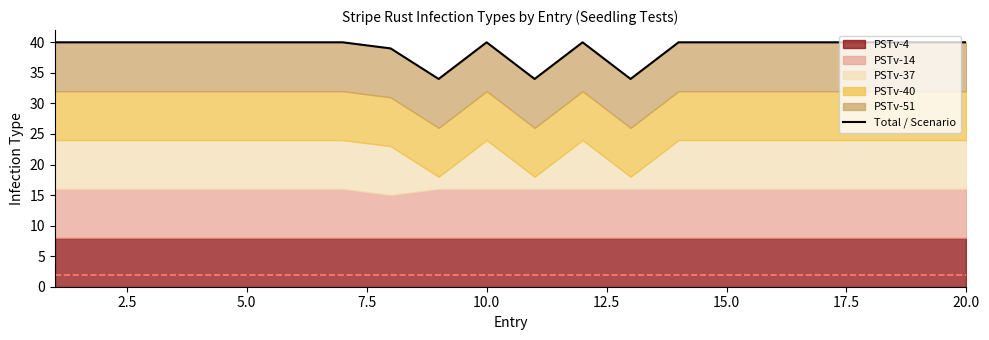

At which label is the value closest to 37?

17.5